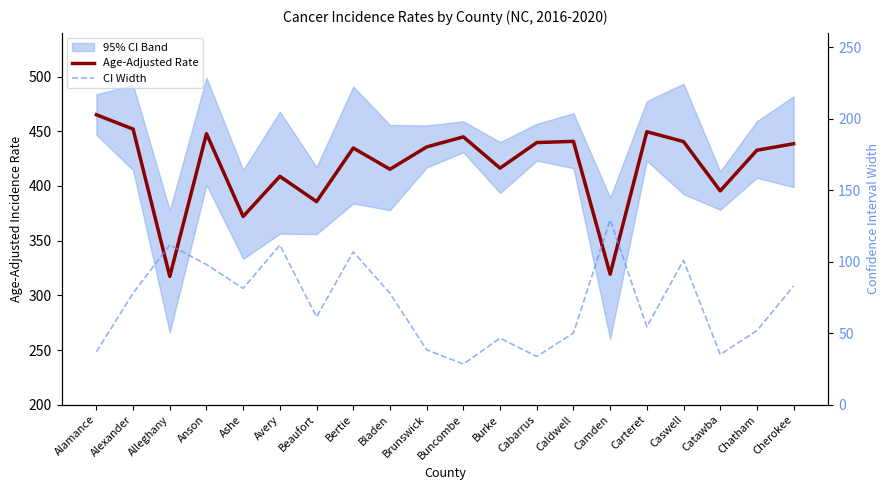

Reading left to right, extract all data points from this chart.

Age-Adjusted Rate: Alamance=465.1	Alexander=452.0	Alleghany=317.3	Anson=447.8	Ashe=372.1	Avery=408.8	Beaufort=385.7	Bertie=434.7	Bladen=415.3	Brunswick=435.7	Buncombe=444.9	Burke=416.3	Cabarrus=439.7	Caldwell=440.8	Camden=319.4	Carteret=449.6	Caswell=440.6	Catawba=395.5	Chatham=432.7	Cherokee=438.6
CI Width: Alamance=37.0	Alexander=78.0	Alleghany=111.7	Anson=98.0	Ashe=81.3	Avery=111.6	Beaufort=61.4	Bertie=106.9	Bladen=77.9	Brunswick=38.4	Buncombe=28.4	Burke=46.5	Cabarrus=33.7	Caldwell=50.1	Camden=129.3	Carteret=54.5	Caswell=101.0	Catawba=35.1	Chatham=51.8	Cherokee=83.0